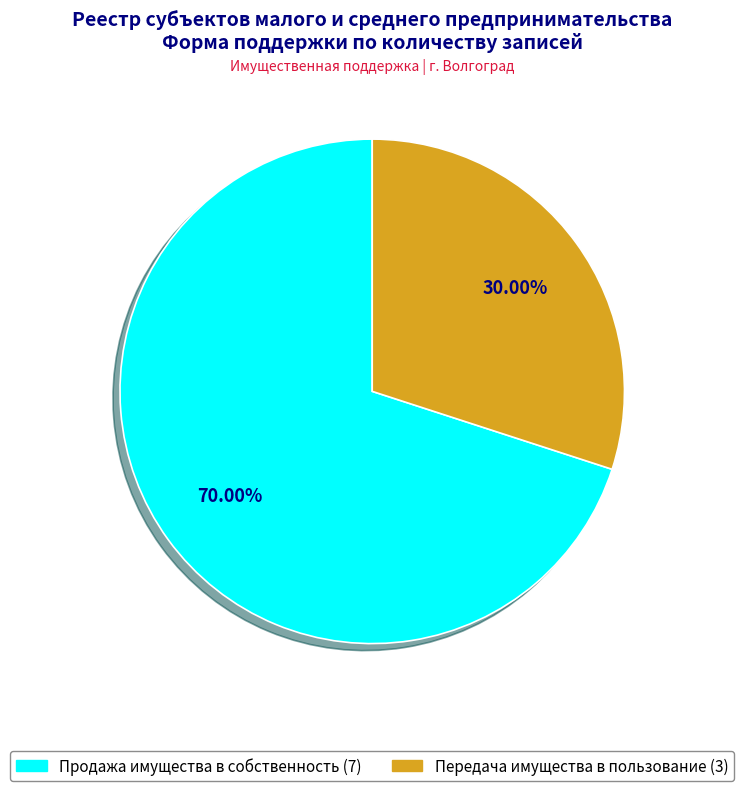

How many segments does this pie chart have?

2